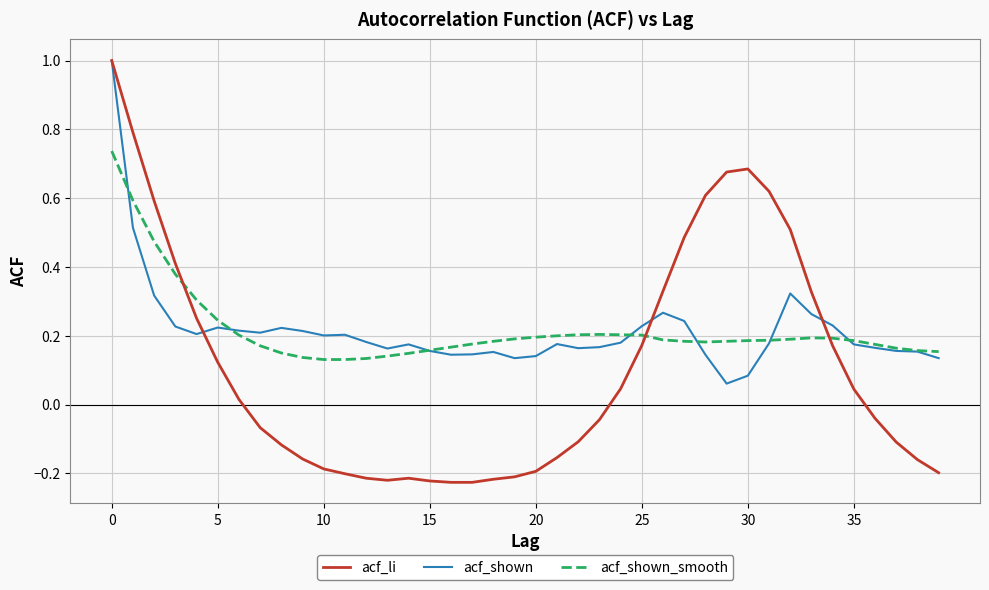

What is the maximum value shown in the chart?

1.0